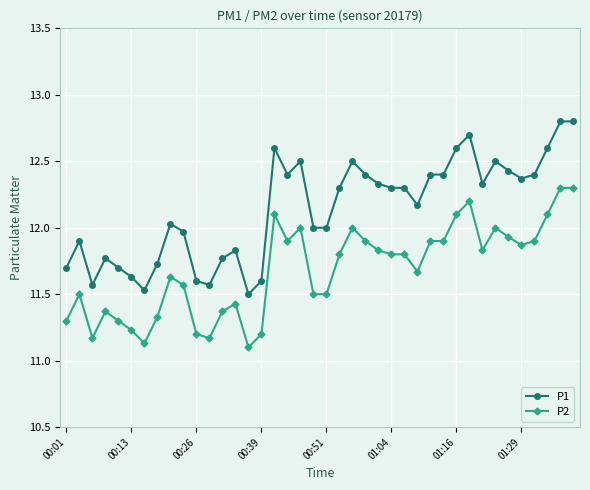

True or false: P1 and P2 intersect in this chart.

False